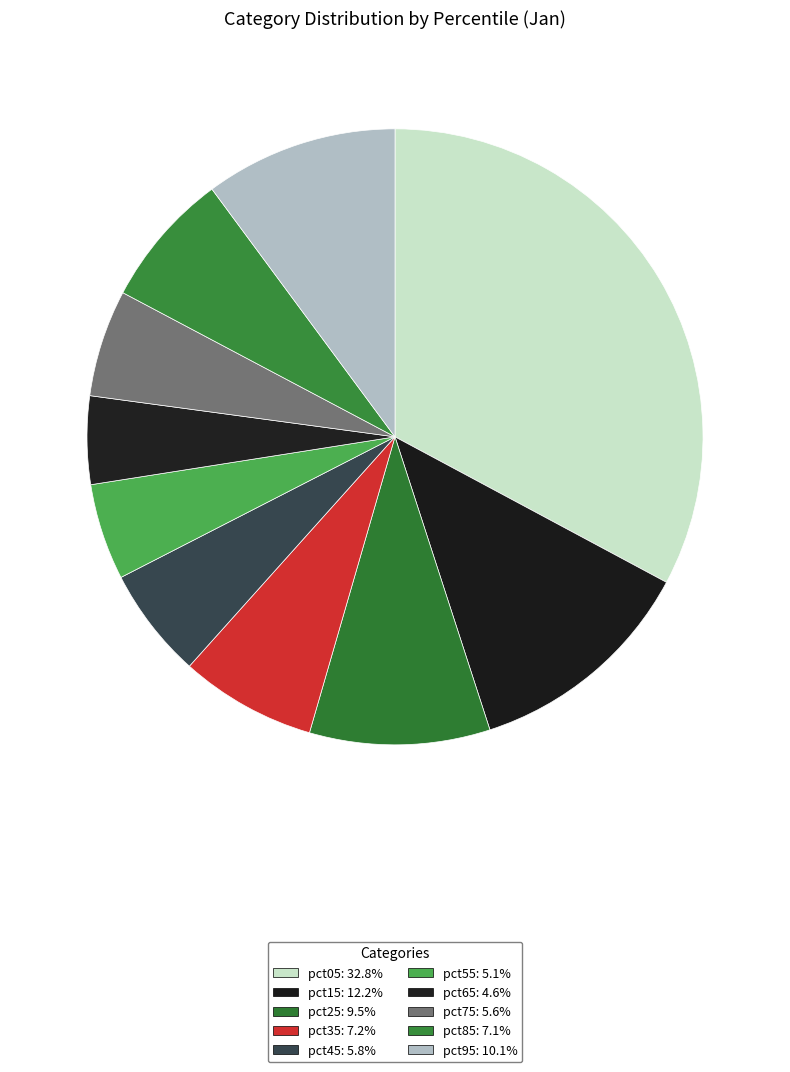

To the nearest percent, what portion does pct35 represent?

7%